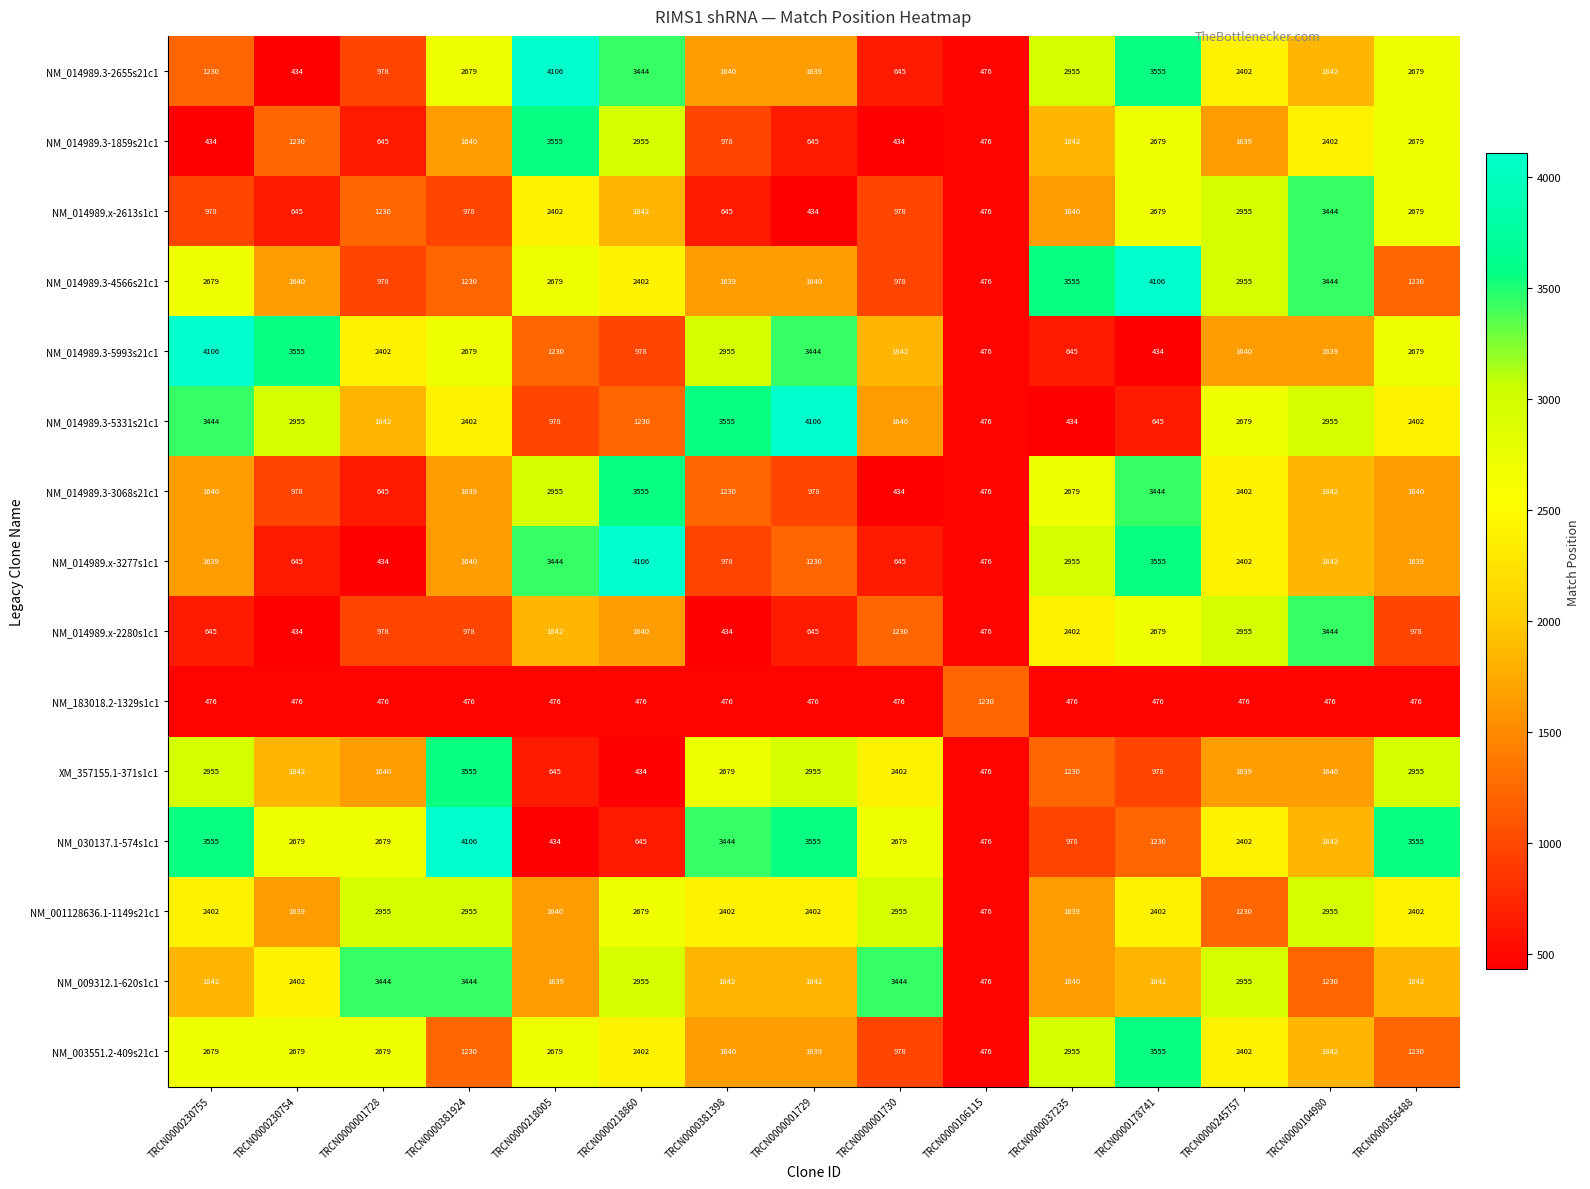

What is the total value across all series at TRCN0000218005?

30704